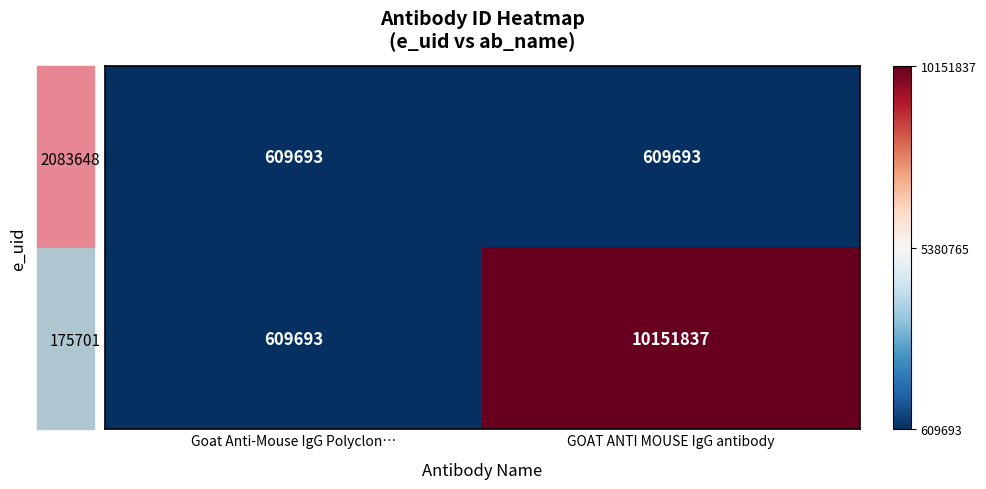

The 2083648 series shows 609693 at Goat Anti-Mouse IgG Polyclon…. True or false?

True